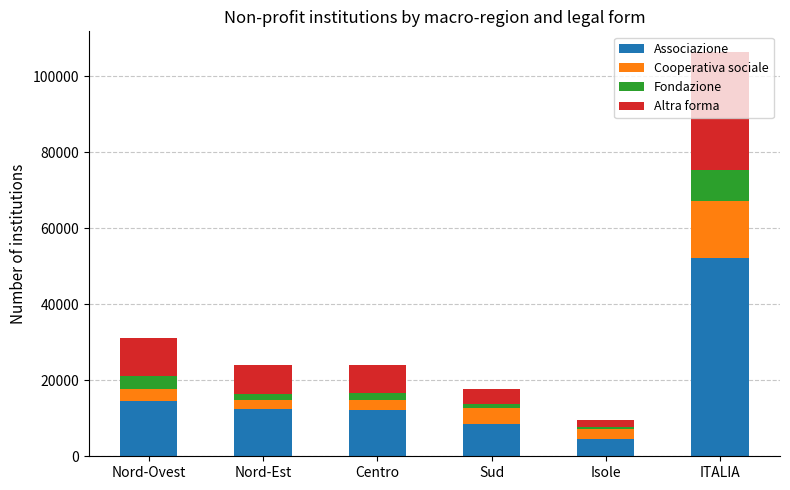

What is the minimum value for Associazione?

4476